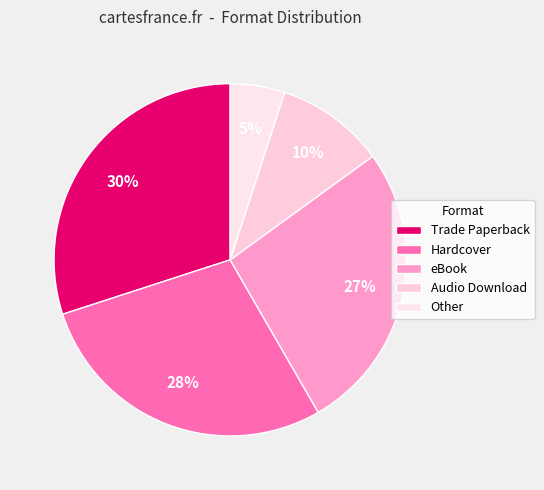

Do Other and Trade Paperback together represent more than half of the pie?

No